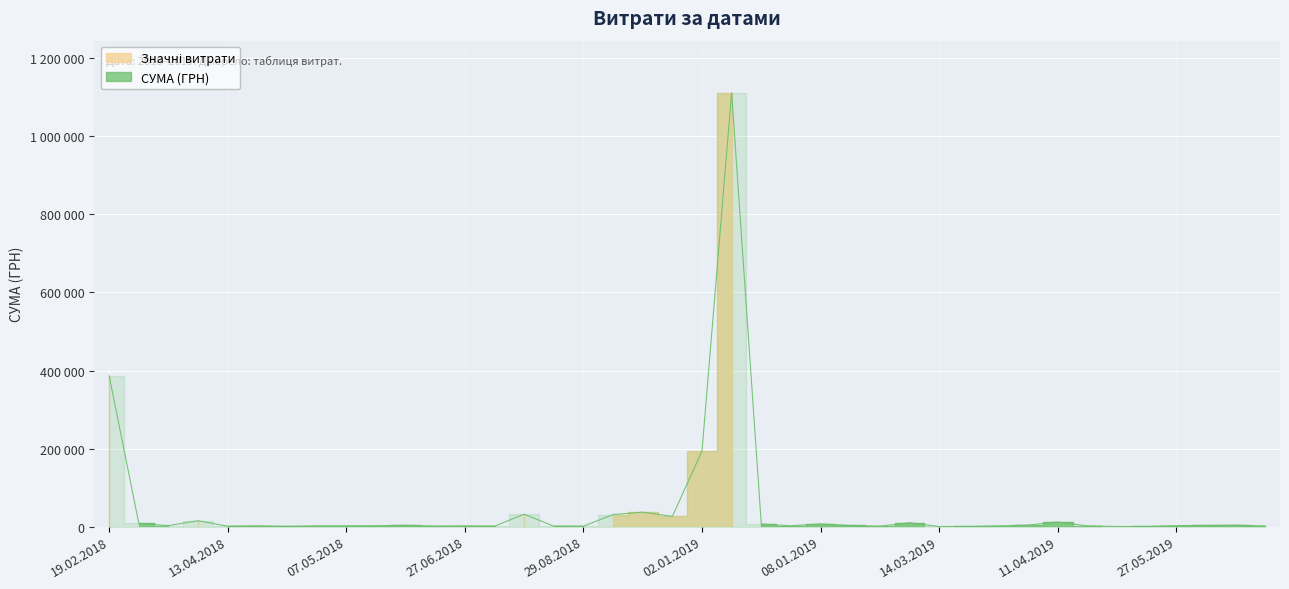

At which label is the value closest to 556024?

19.02.2018